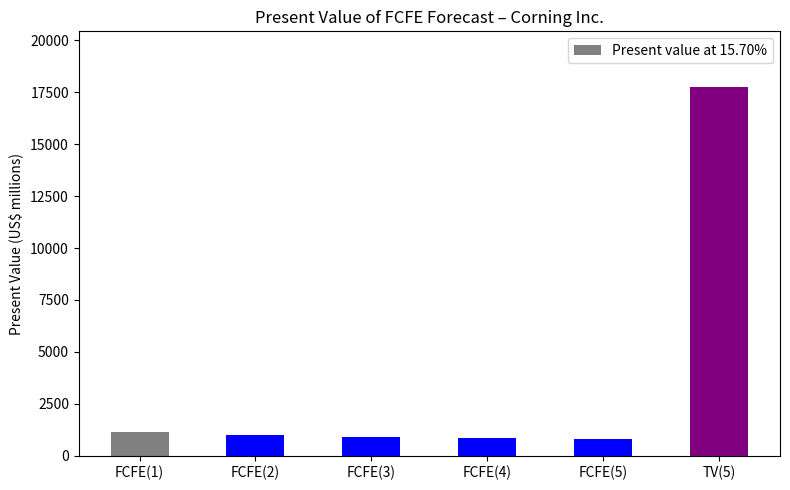

What is the change in value from FCFE(3) to TV(5)?

+16851